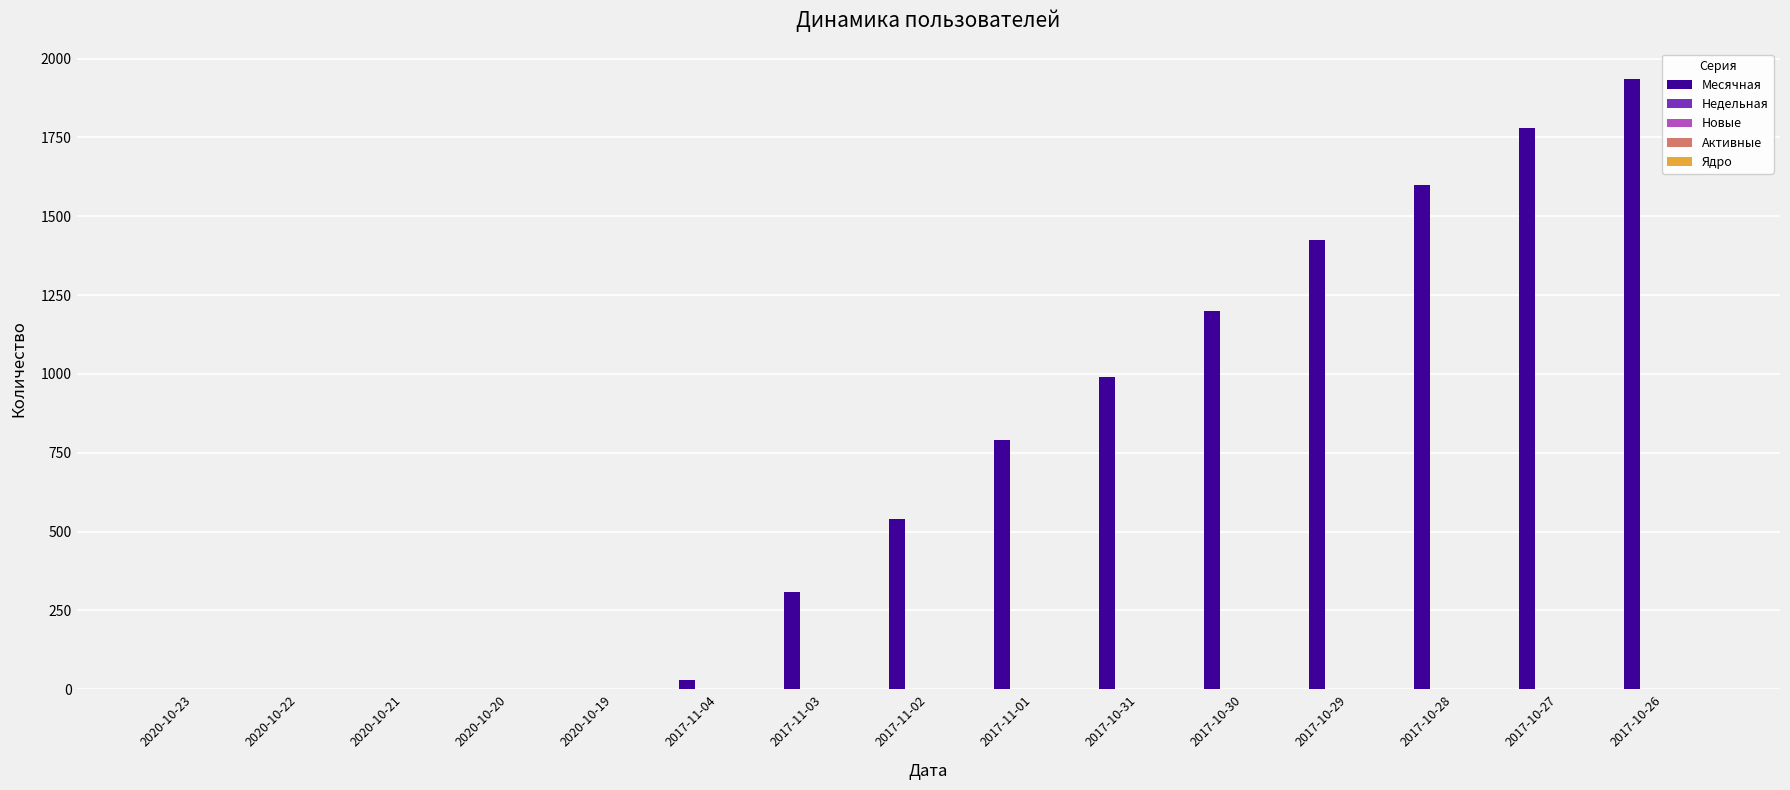

What is the maximum value shown in the chart?

1936